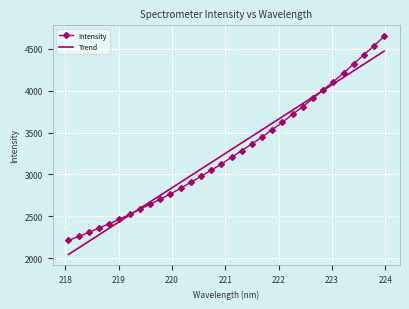

How many times do Intensity and Trend cross each other?

2